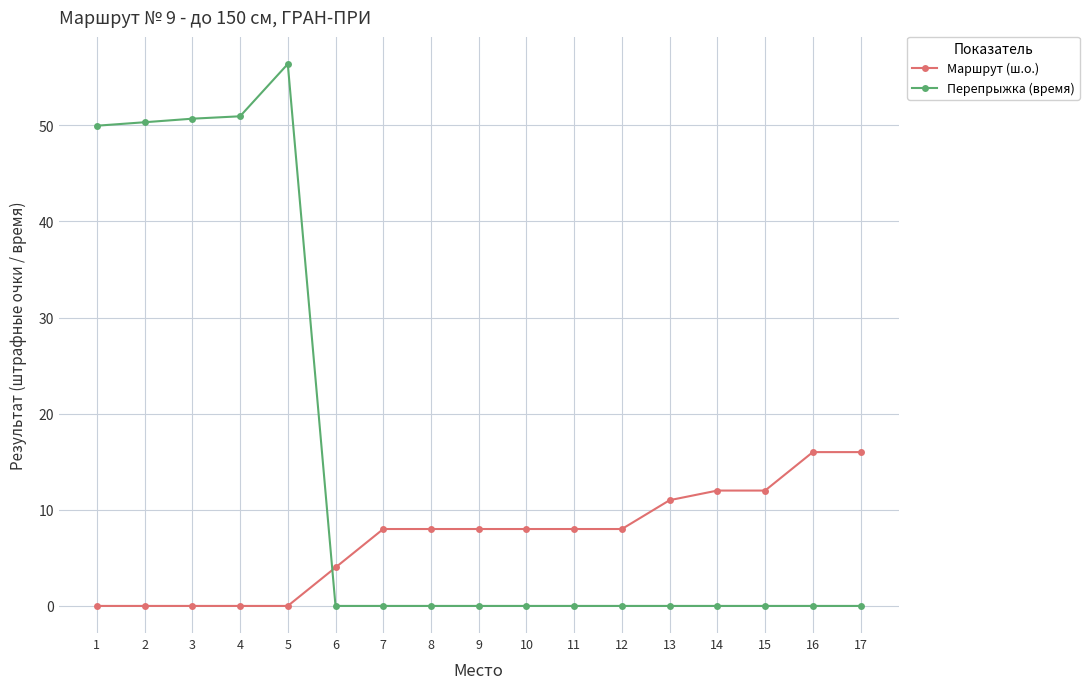

Does the chart have visible grid lines?

Yes